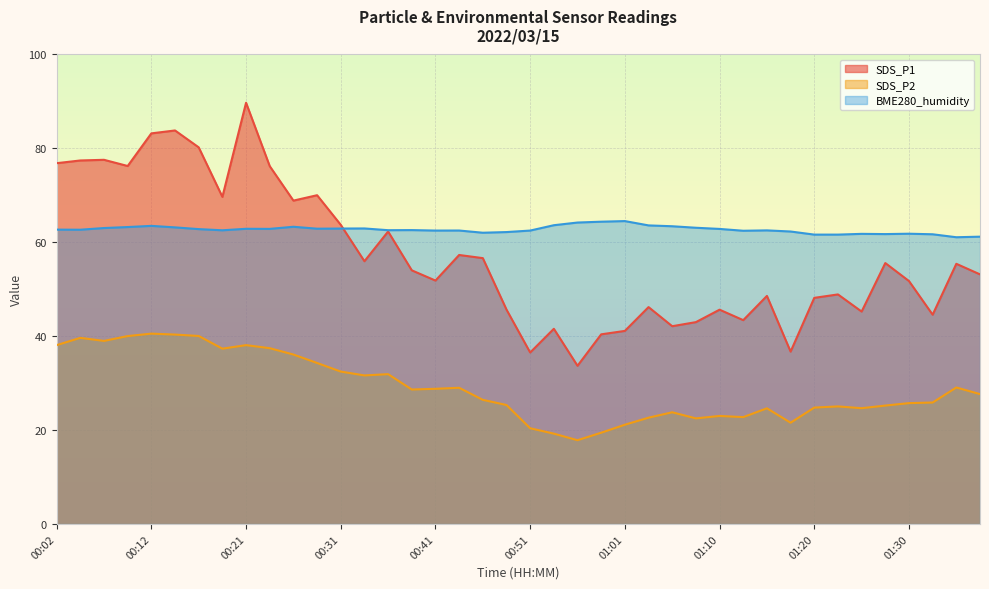

How many data points in SDS_P1 are less than 54?

20